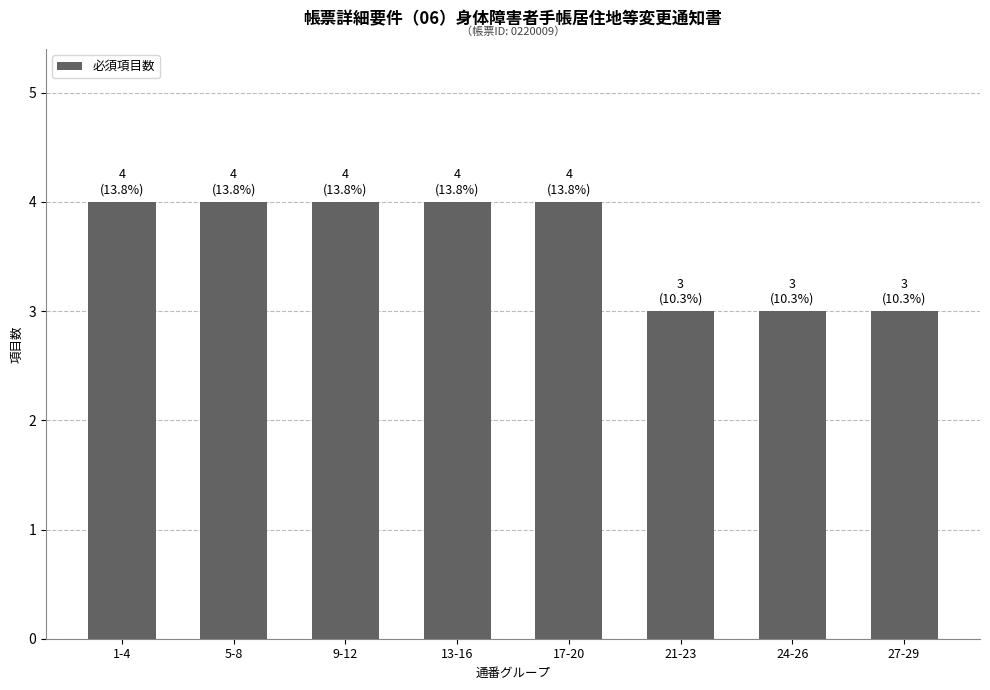

The value at 13-16 is 4. True or false?

True